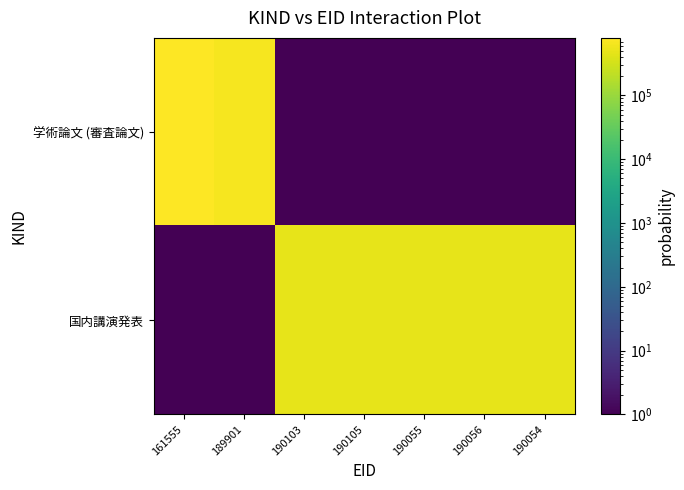

List the series in order of their peak value, lowest first.

国内講演発表, 学術論文 (審査論文)